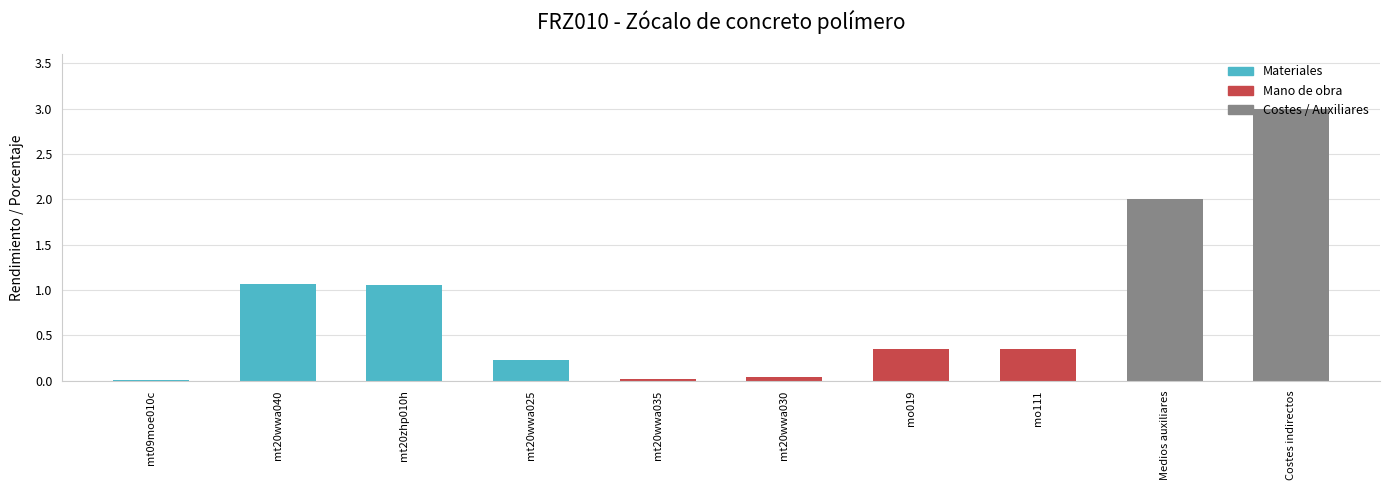

Between mt20wwa030 and Costes indirectos, which is larger?

Costes indirectos